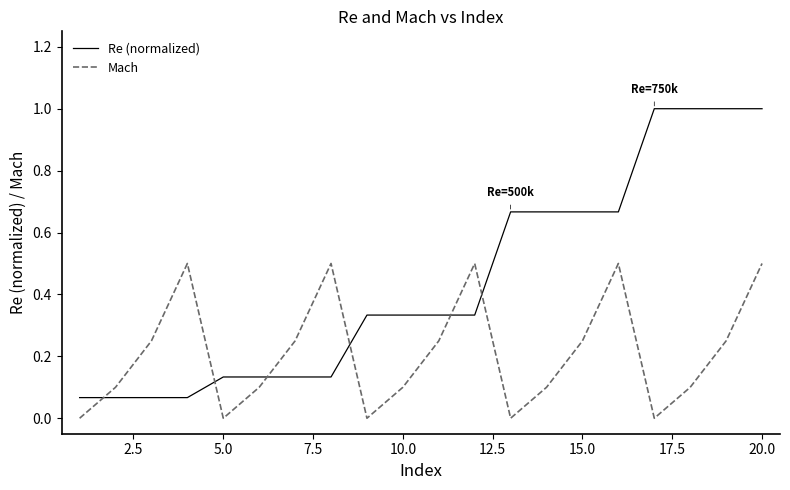

What is the difference between the maximum and minimum values in the Re (normalized) series?

0.9